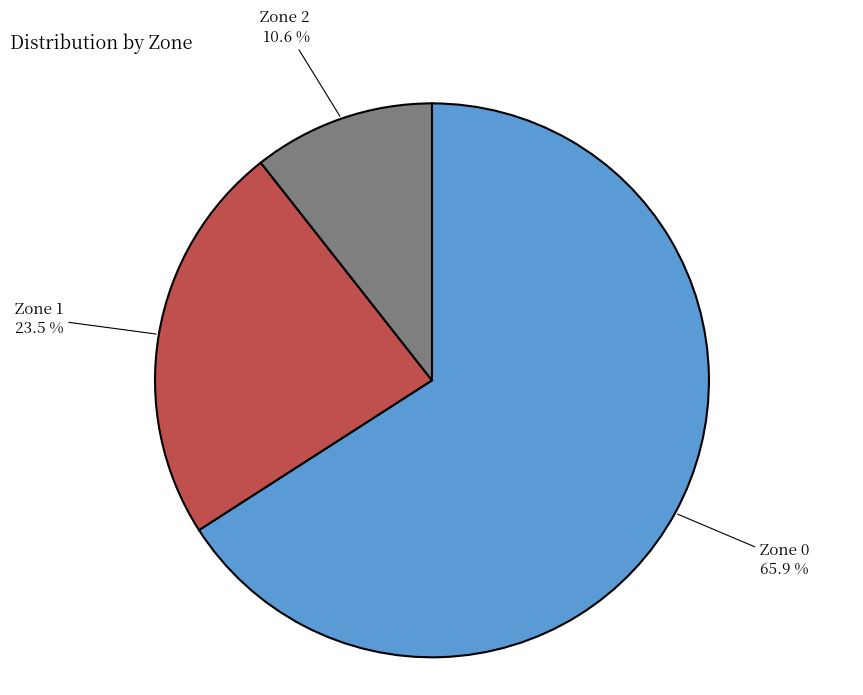

What is the ratio of the value at Zone 0 to the value at Zone 2?

6.2